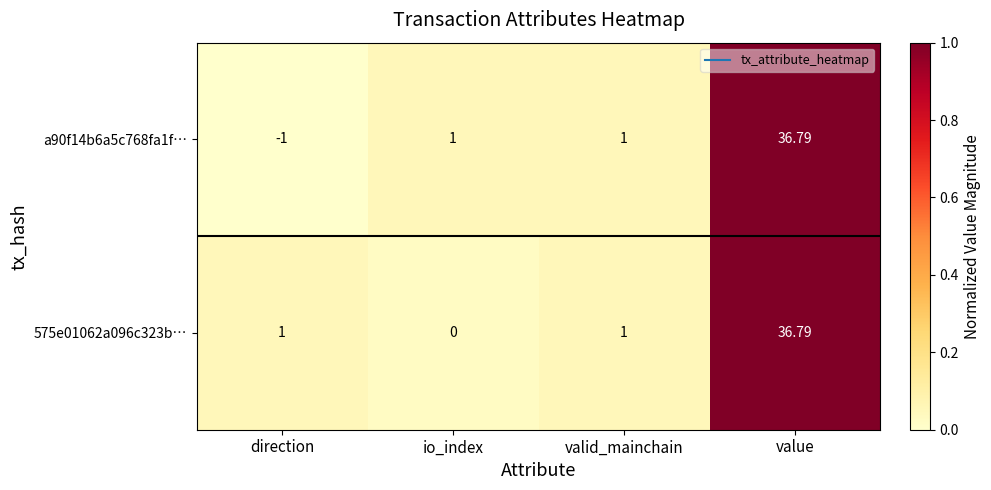

Rank the series by their average value, from lowest to highest.

a90f14b6a5c768fa1f…, 575e01062a096c323b…